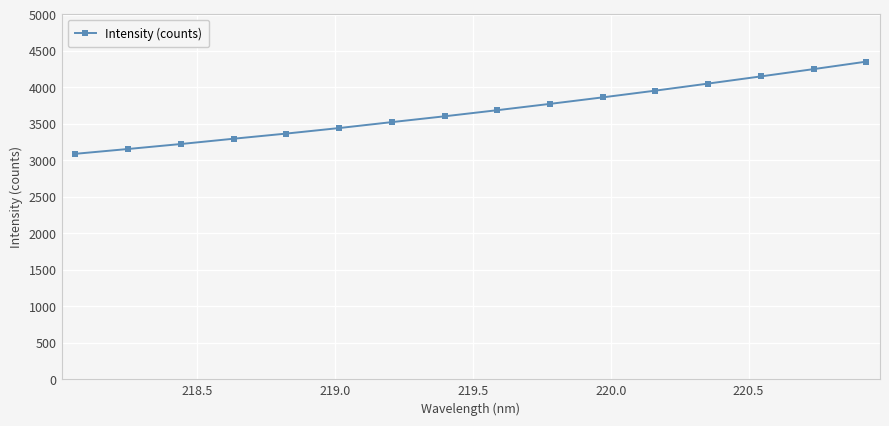

What is the difference between the maximum and second lowest values?

1197.0